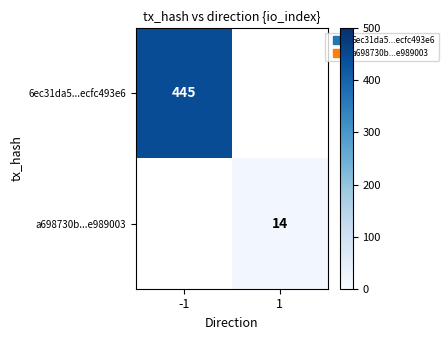

The a698730b...e989003 series shows 24.8 at 1. True or false?

False